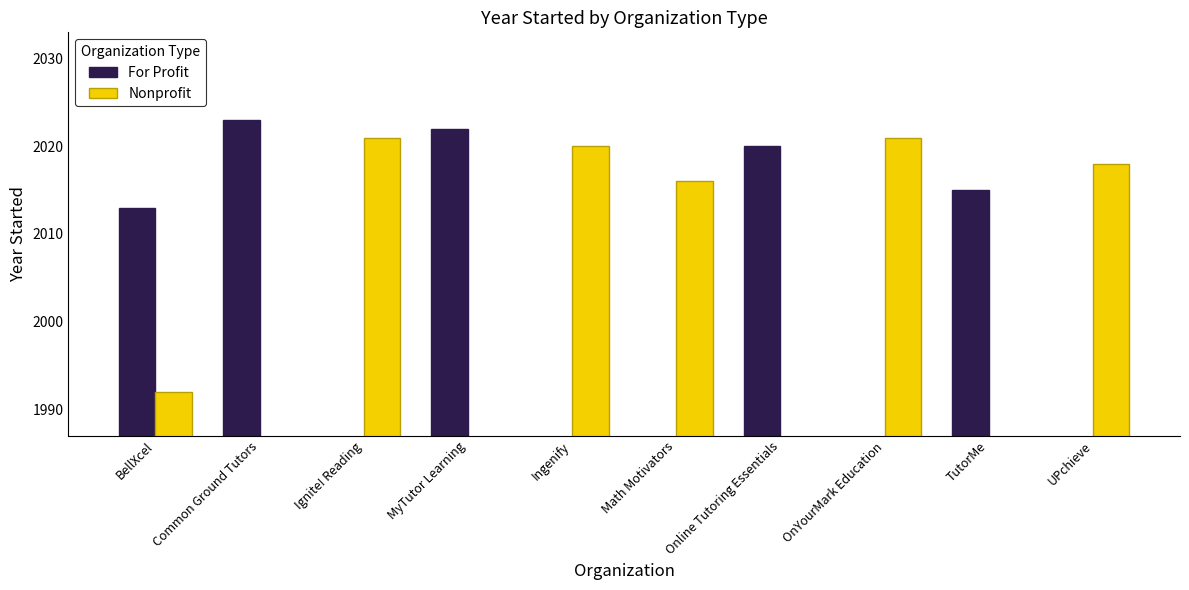

Which category has the highest value in the For Profit series?

Common Ground Tutors